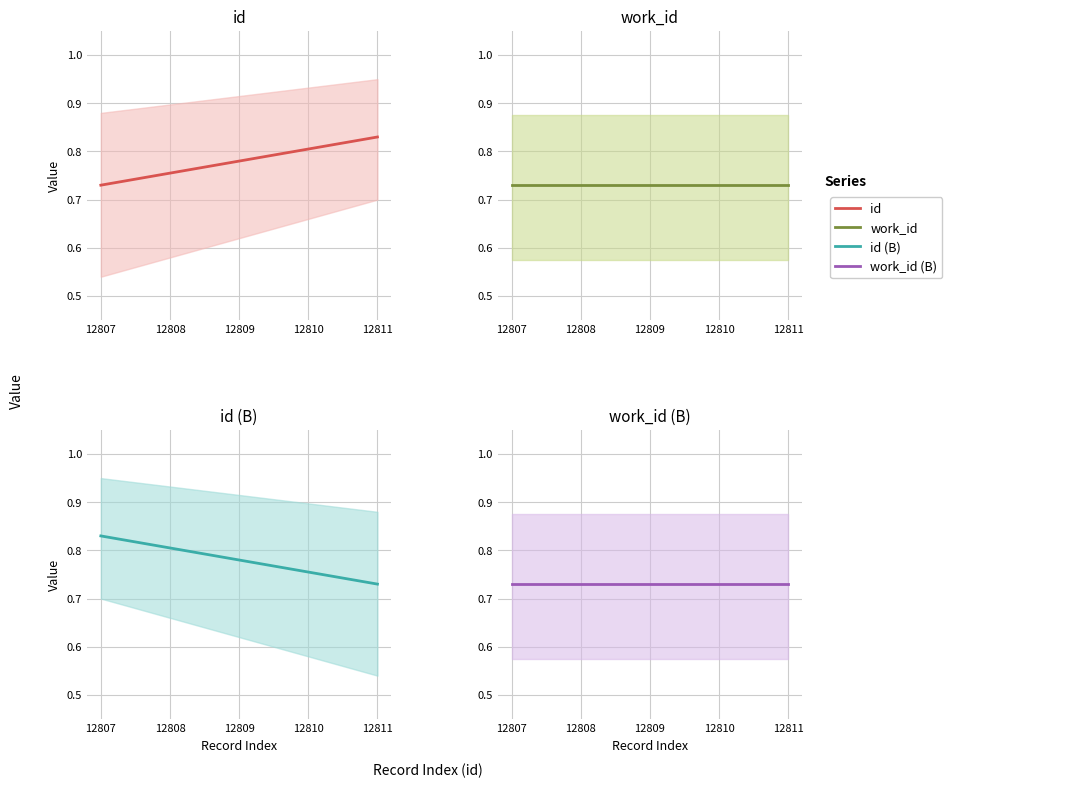

True or false: id and work_id intersect in this chart.

False